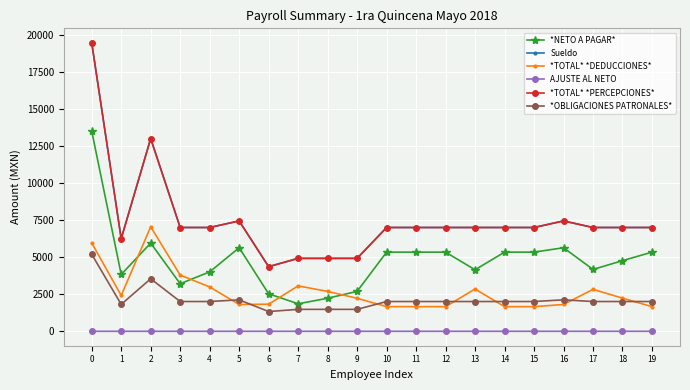

Between 8 and 11, which series saw the biggest shift?

*NETO A PAGAR*